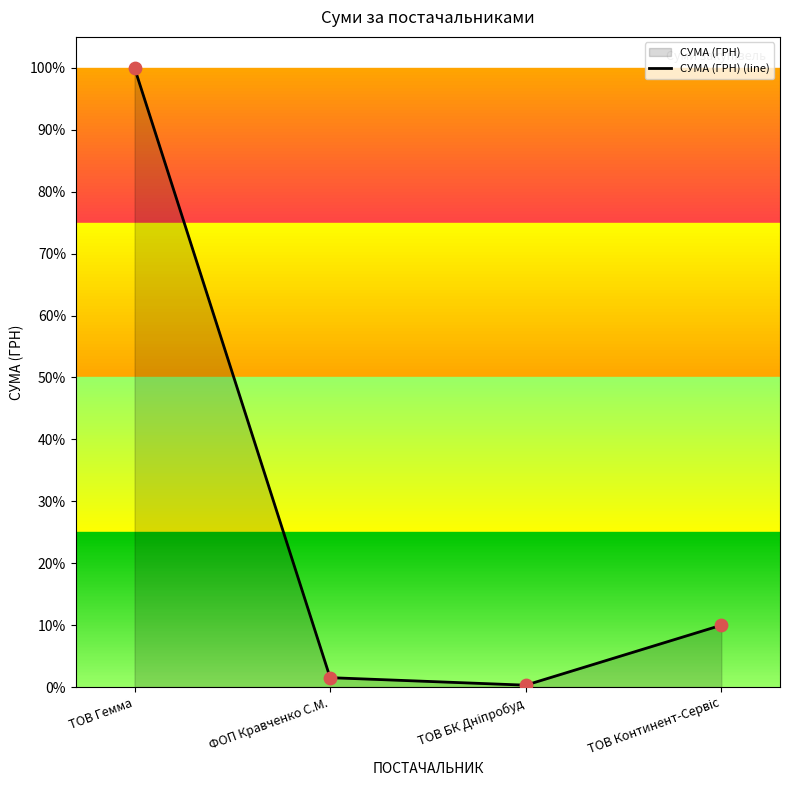

What is the change in value from ФОП Кравченко С.М. to ТОВ Континент-Сервіс?

+0.1